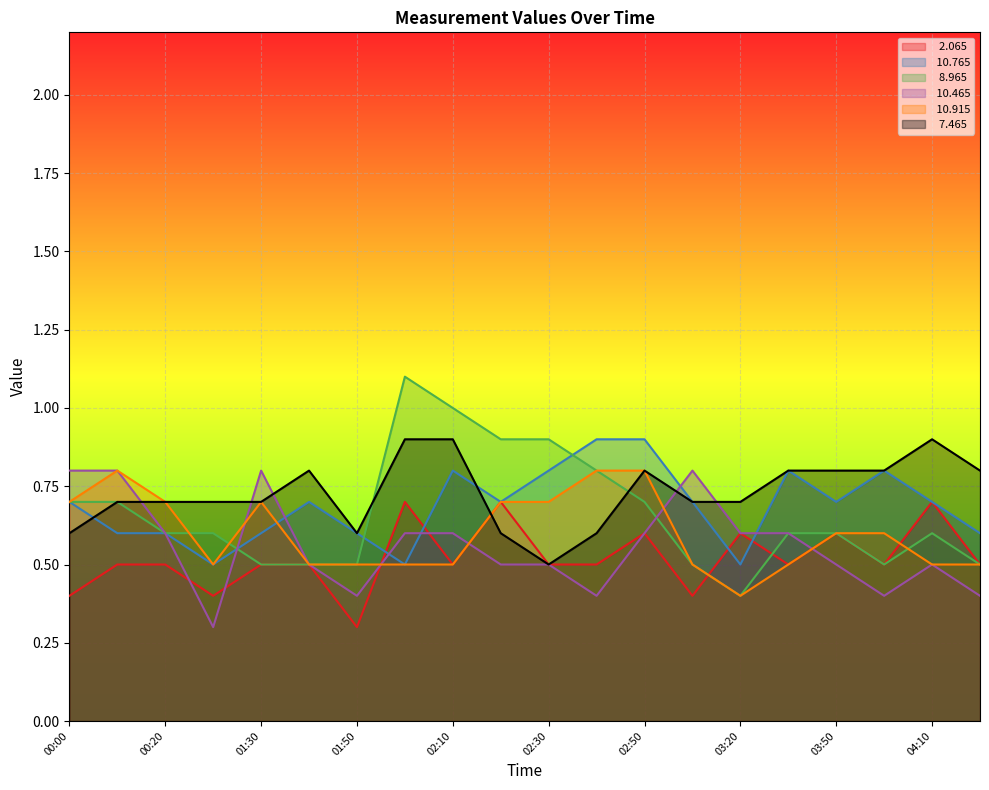

Is the value of  10.765 at 02:20 greater than the value of   2.065 at 02:00?

No